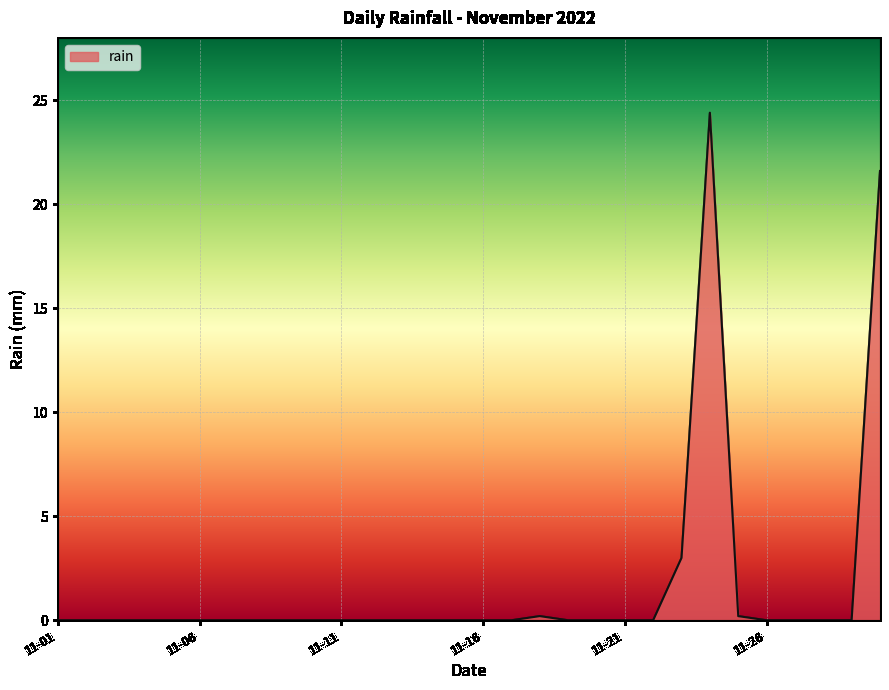

What is the difference between the maximum and minimum values?

24.4